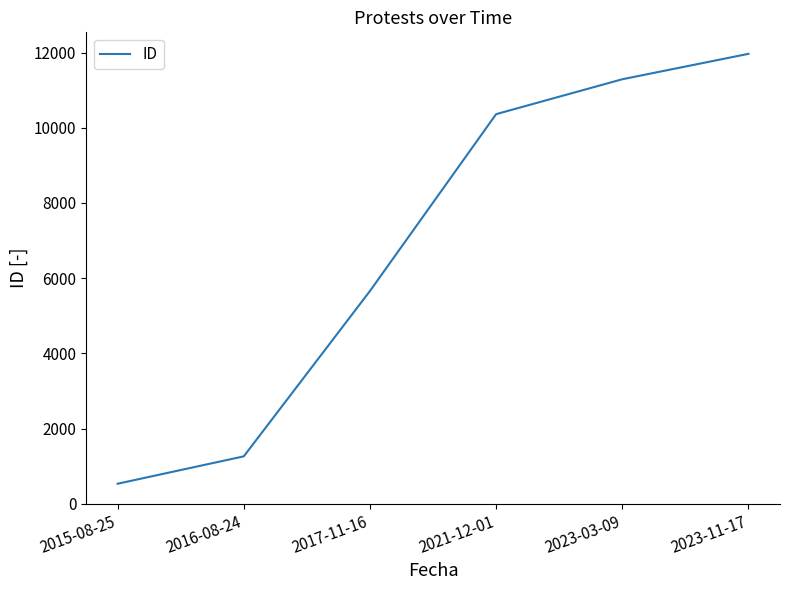

True or false: the data has more than 1 interior local peaks.

False